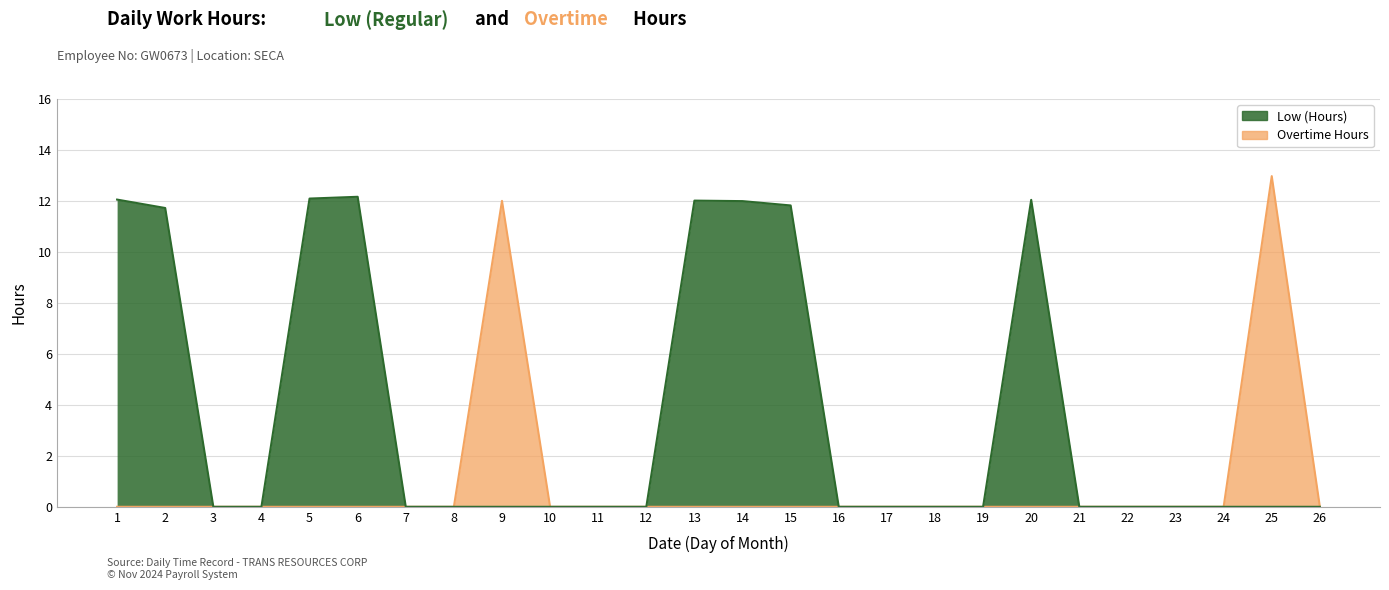

What is the difference between the Low (Hours) values at 1 and 18?

12.1